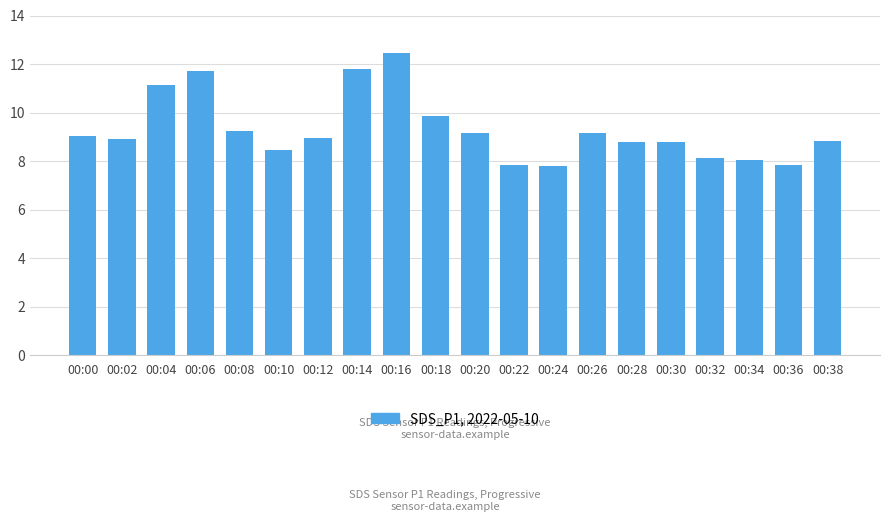

Where does the data first go above 8?

00:00